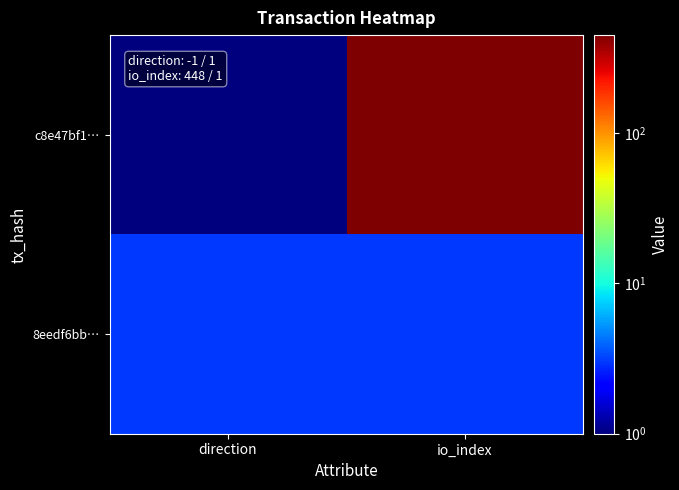

How many data points does each series have?

2